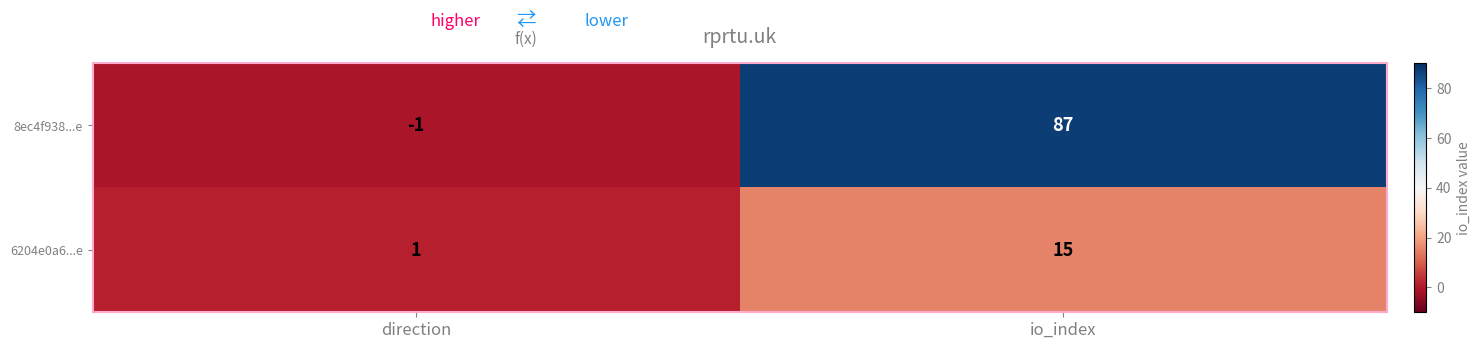

Reading left to right, what are all the values shown in this chart?

8ec4f938...e: direction=-1	io_index=87
6204e0a6...e: direction=1	io_index=15